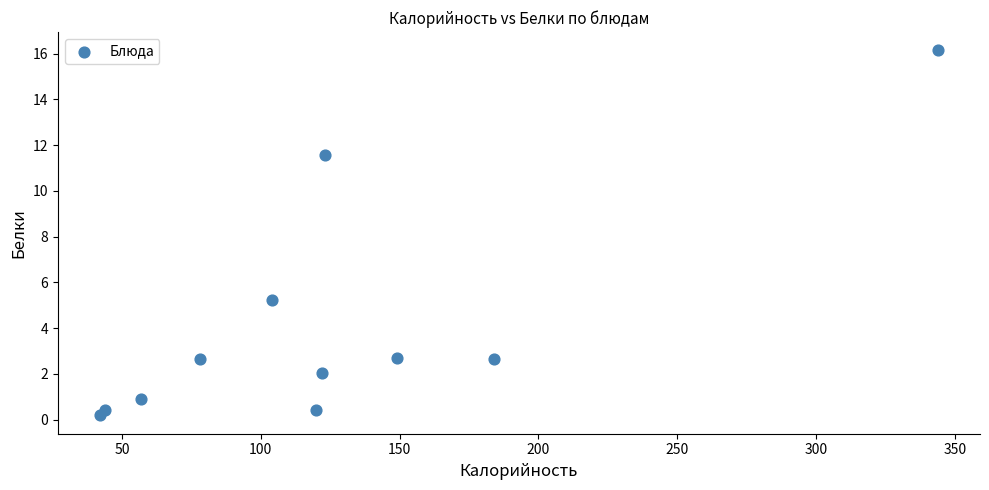

What Y value in the scatter plot is closest to 8?

5.2